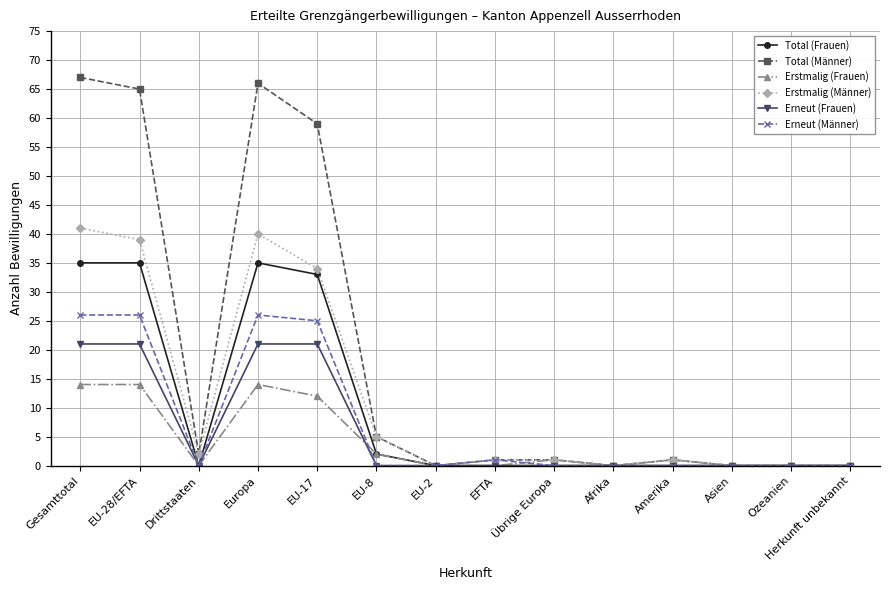

What are all the series names shown in the legend?

Total (Frauen), Total (Männer), Erstmalig (Frauen), Erstmalig (Männer), Erneut (Frauen), Erneut (Männer)